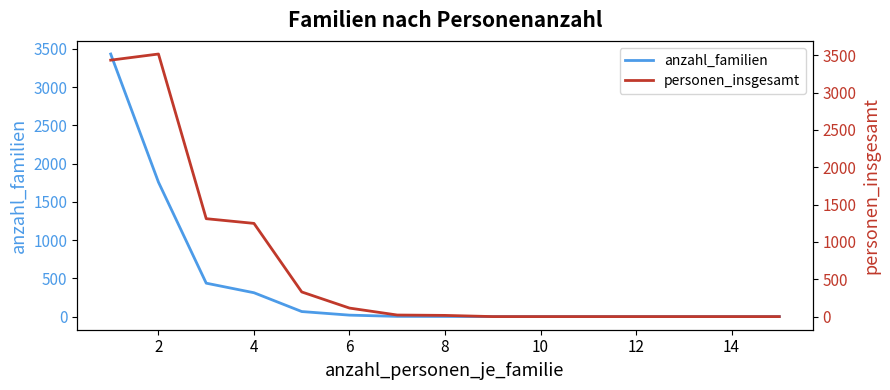

What is the difference between the second highest and minimum values in the personen_insgesamt series?

3434